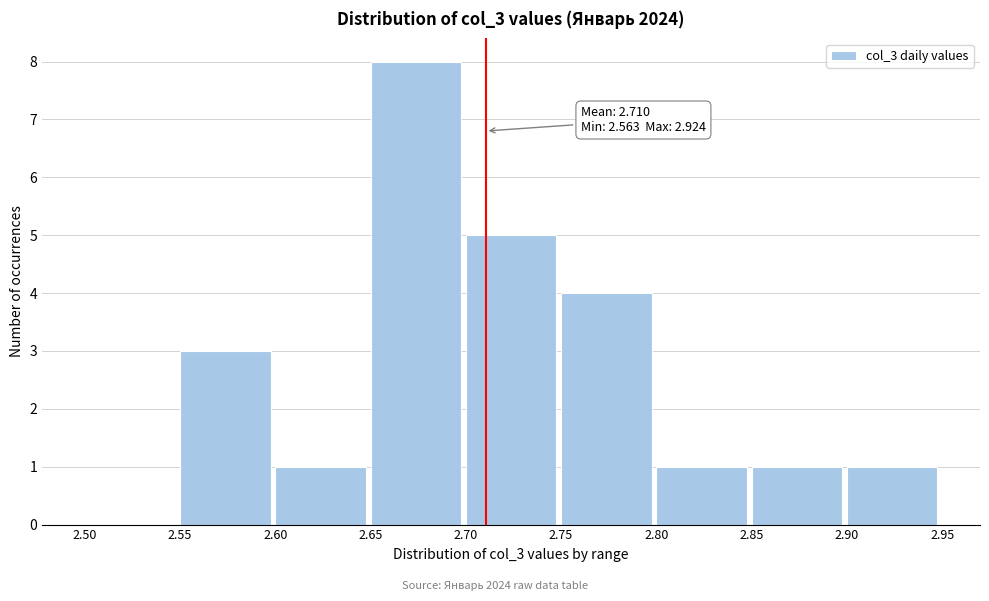

Which range on the x-axis has the tallest bar?

2.65 to 2.70